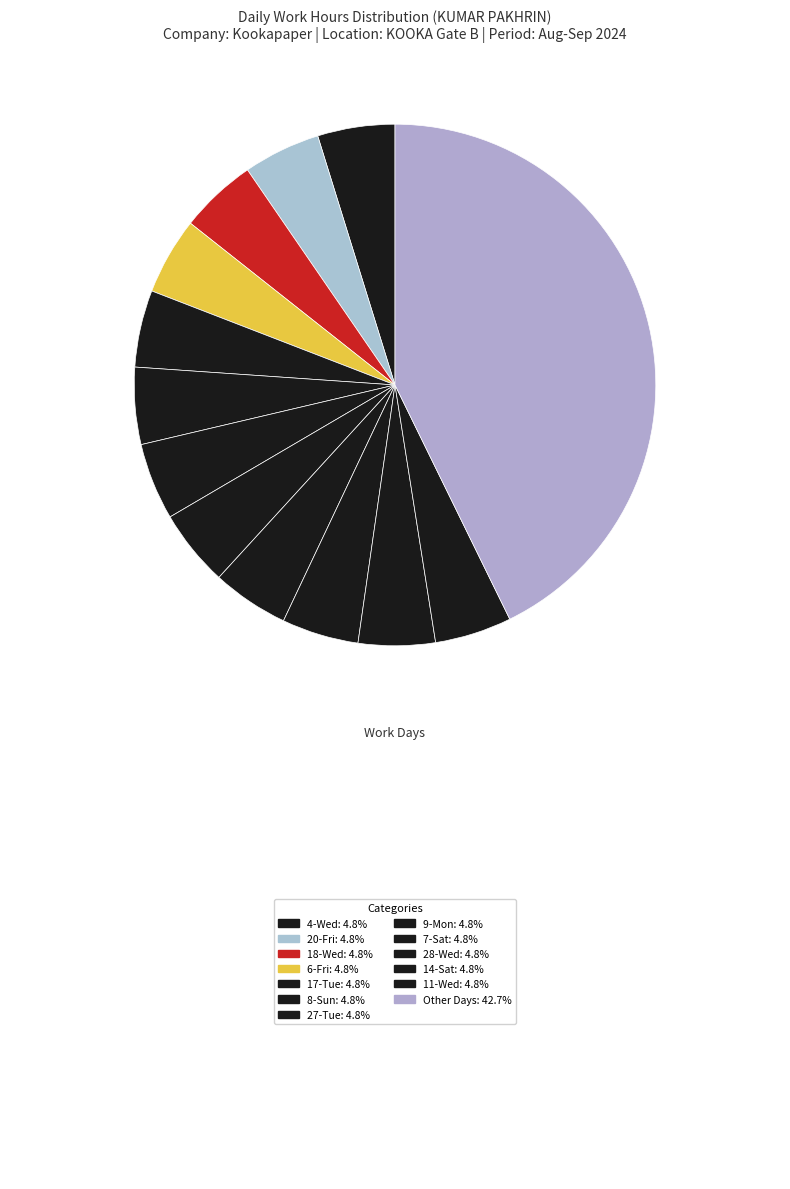

How many slices are in this pie chart?

13